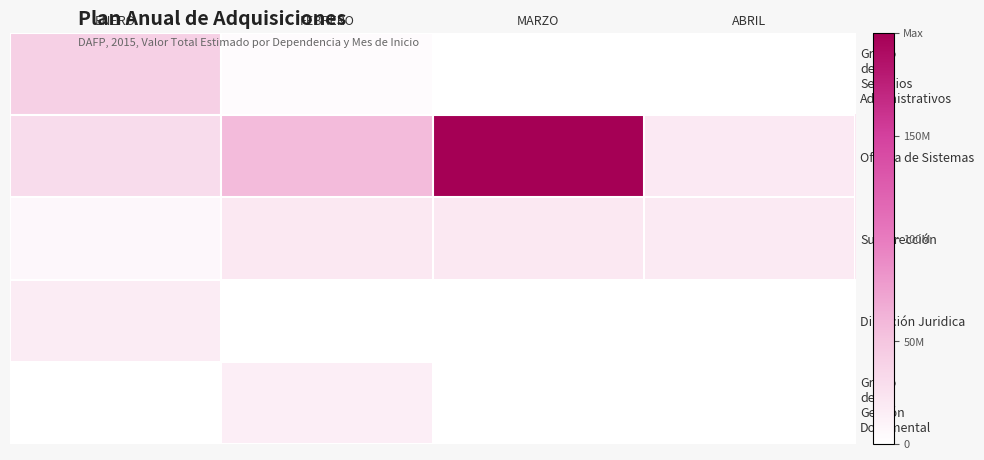

At how many categories does at least one series exceed 0?

4